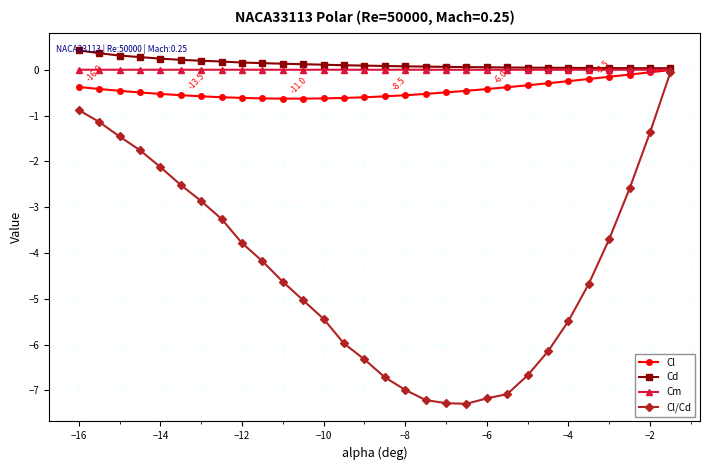

What is the maximum value shown in the chart?

0.4